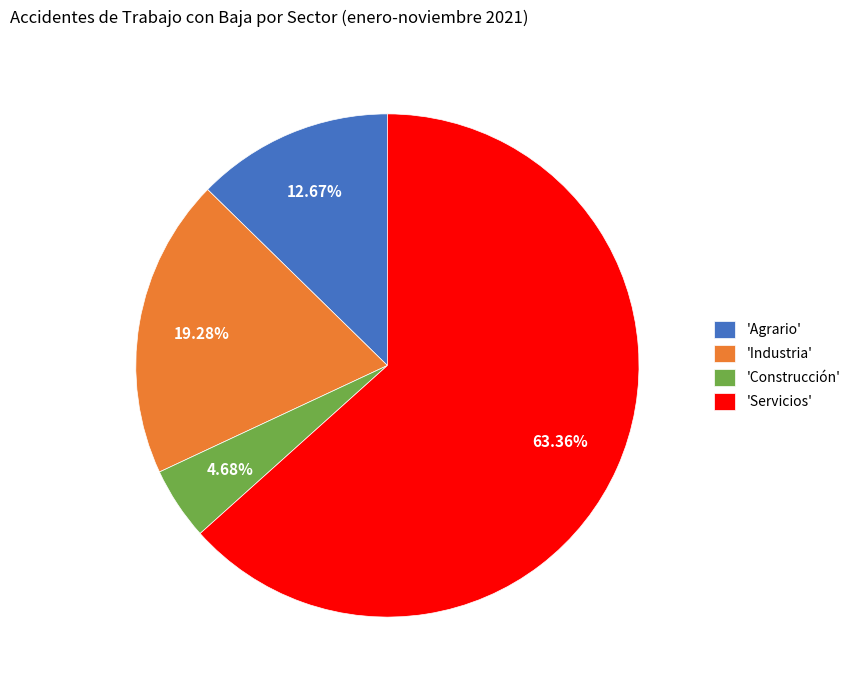

Do 'Construcción' and 'Industria' together represent more than half of the pie?

No